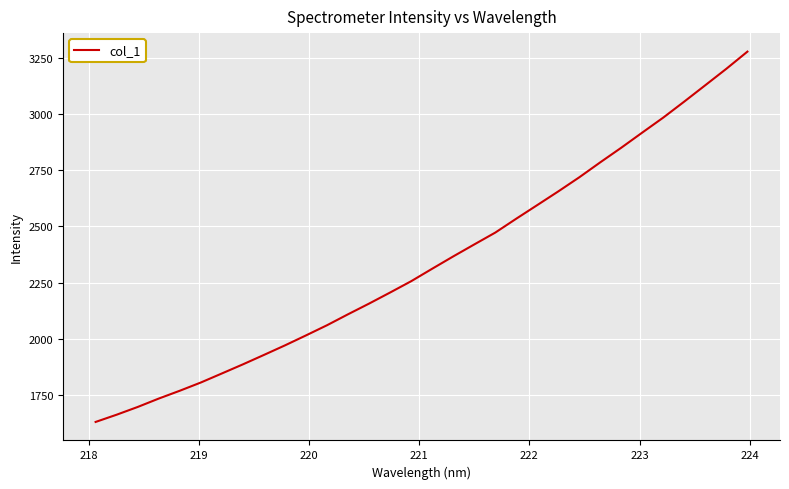

How many categories are shown in the chart?

32